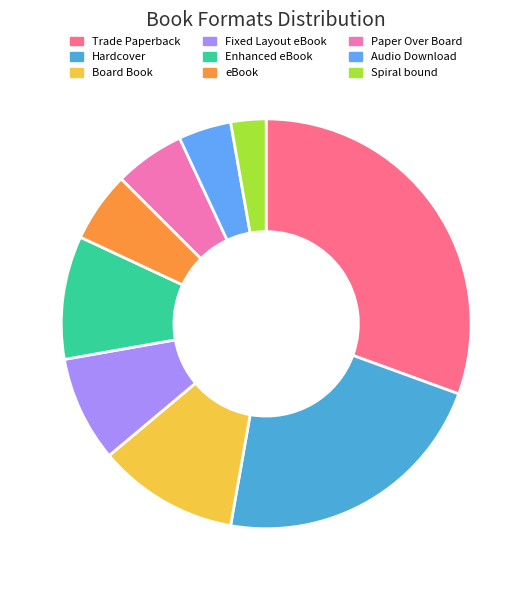

Is there a majority slice in this chart?

No